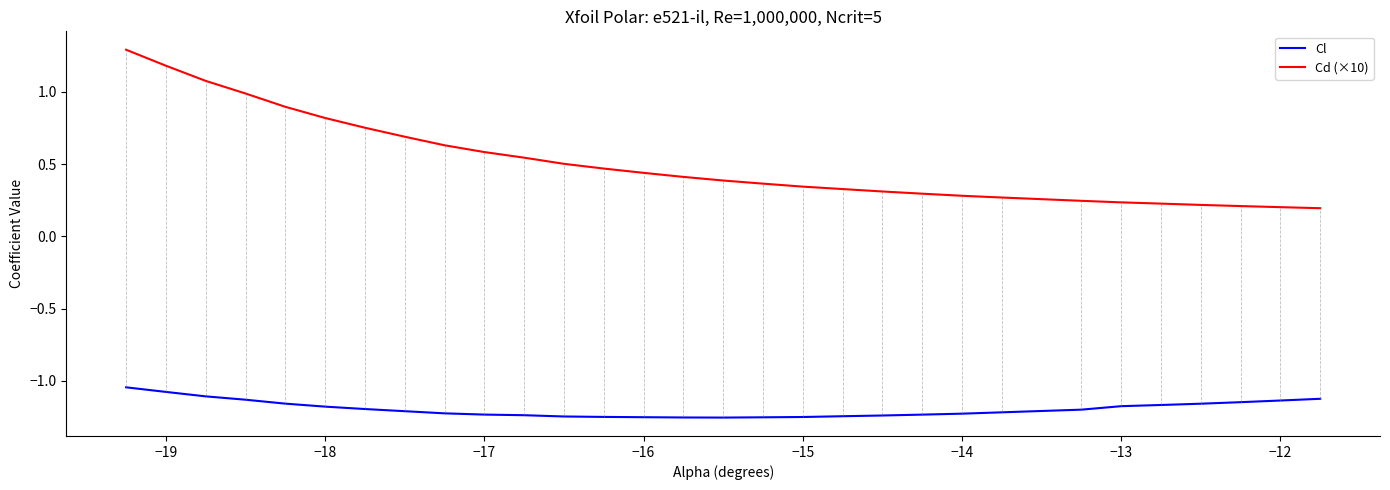

Which series has the largest range (max minus min)?

Cd (×10)